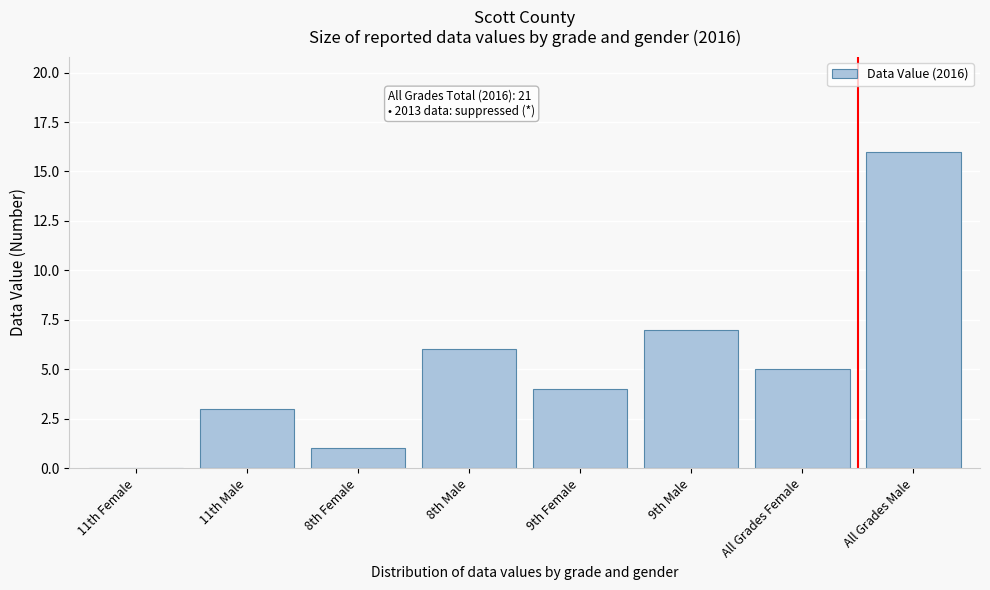

Reading right to left, extract all data points from this chart.

All Grades Male=16	All Grades Female=5	9th Male=7	9th Female=4	8th Male=6	8th Female=1	11th Male=3	11th Female=0